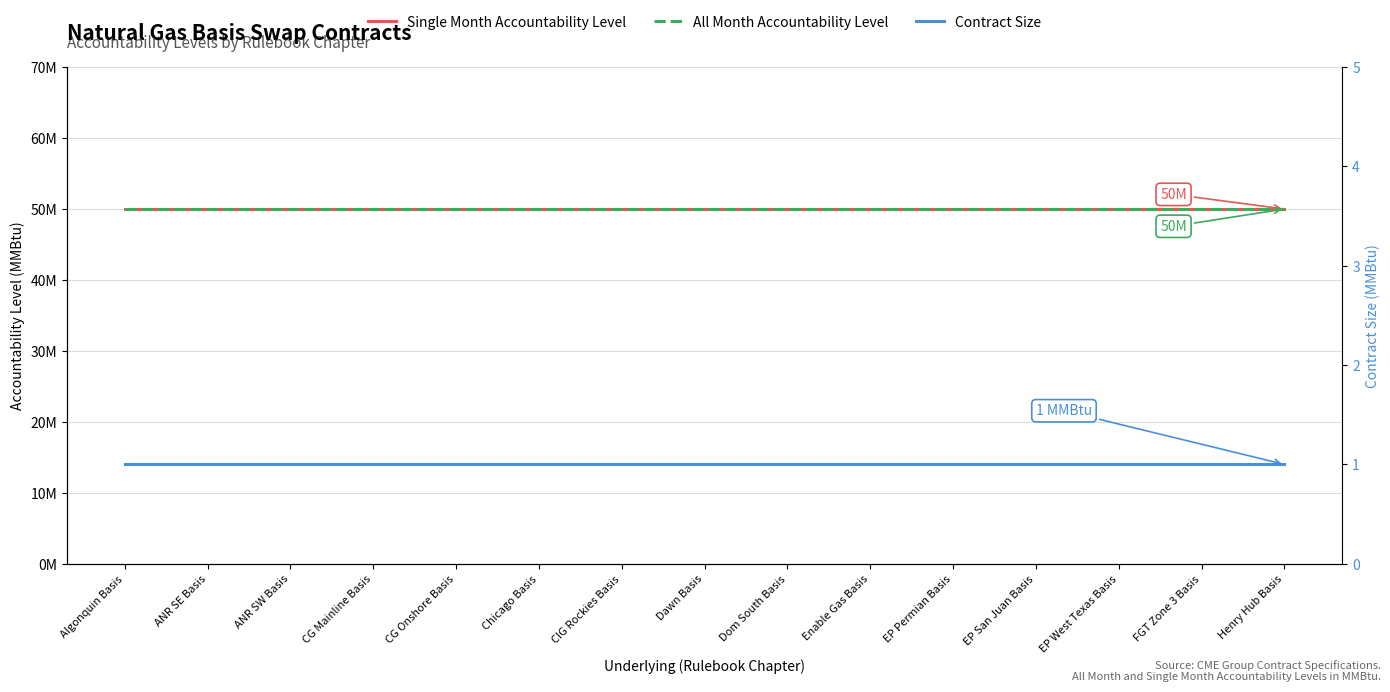

What is the approximate value of Single Month Accountability Level at EP San Juan Basis?

50000000